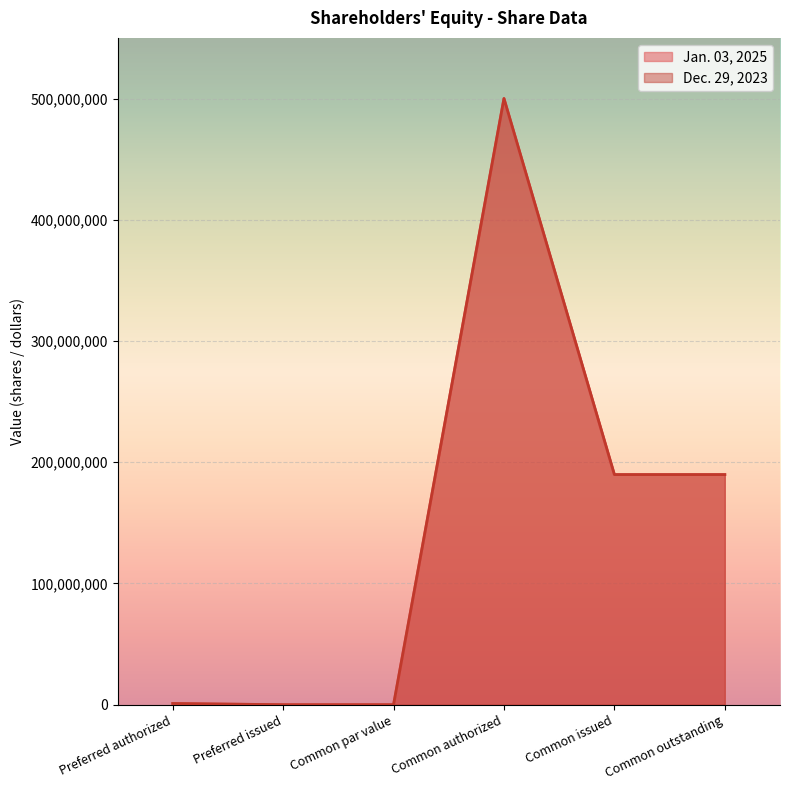

Which category has the lowest value across all series?

Preferred issued